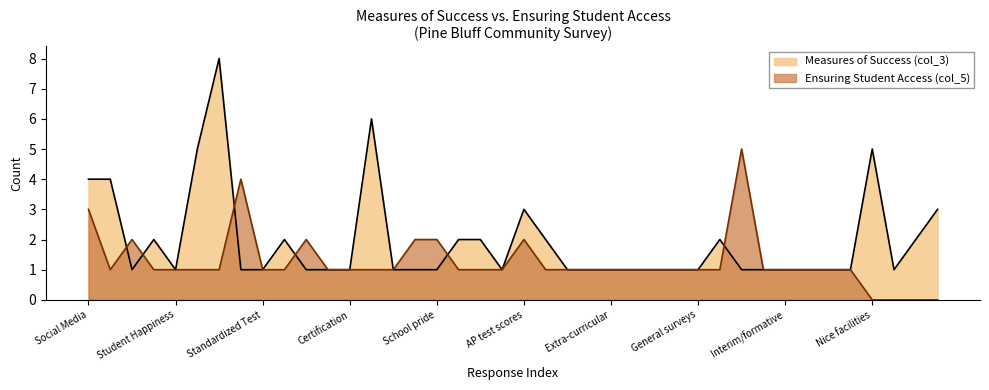

Rank the series at Parent voices from lowest to highest value.

col_3, col_5